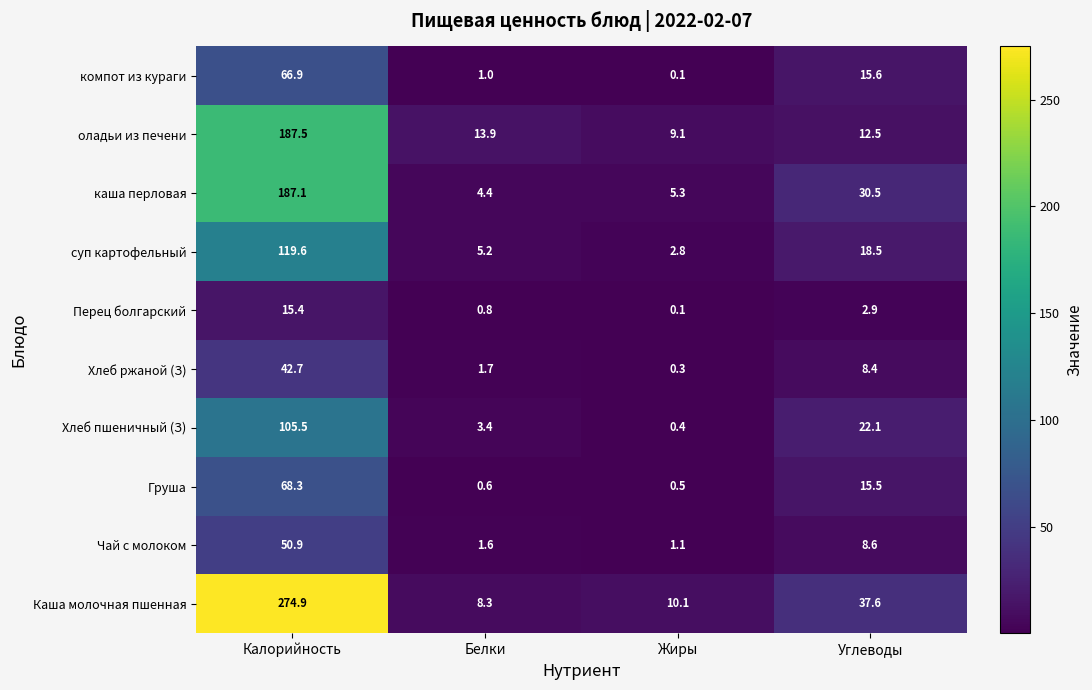

What is the total value across all series at Калорийность?

1118.8